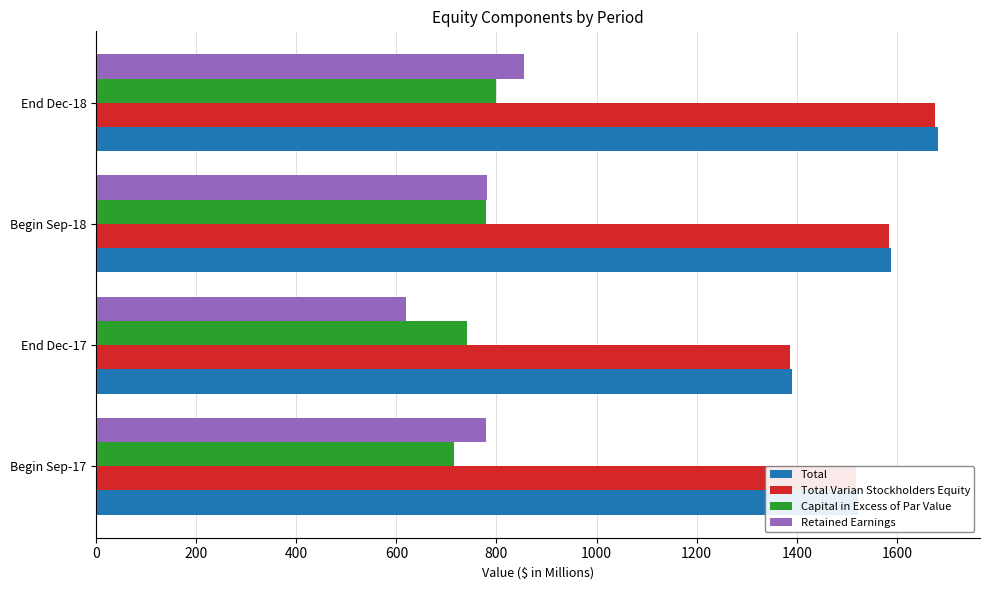

What is the difference between the highest and lowest values at Begin Sep-18?

810.6